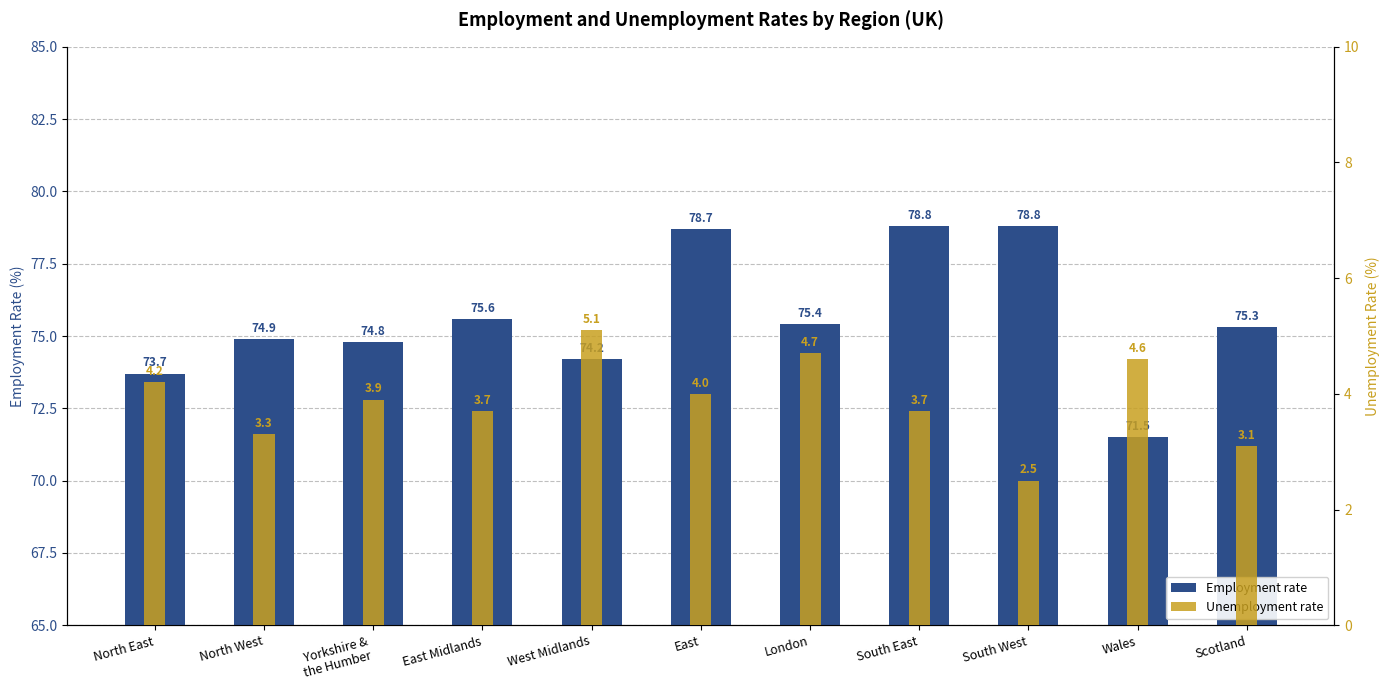

Reading left to right, transcribe all the data shown in this chart.

Employment rate: 73.7	74.9	74.8	75.6	74.2	78.7	75.4	78.8	78.8	71.5	75.3
Unemployment rate: 4.2	3.3	3.9	3.7	5.1	4.0	4.7	3.7	2.5	4.6	3.1